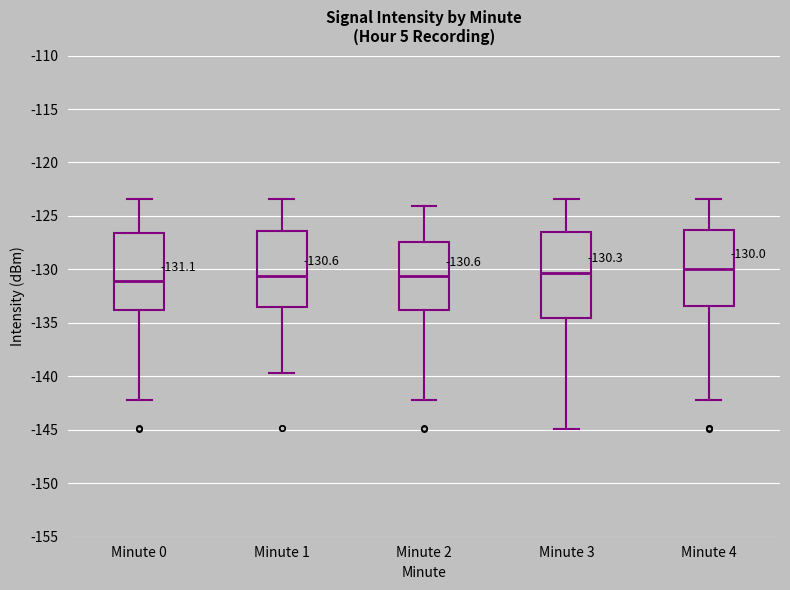

Comparing the boxes themselves (not the whiskers), which one is the tallest?

Minute 3